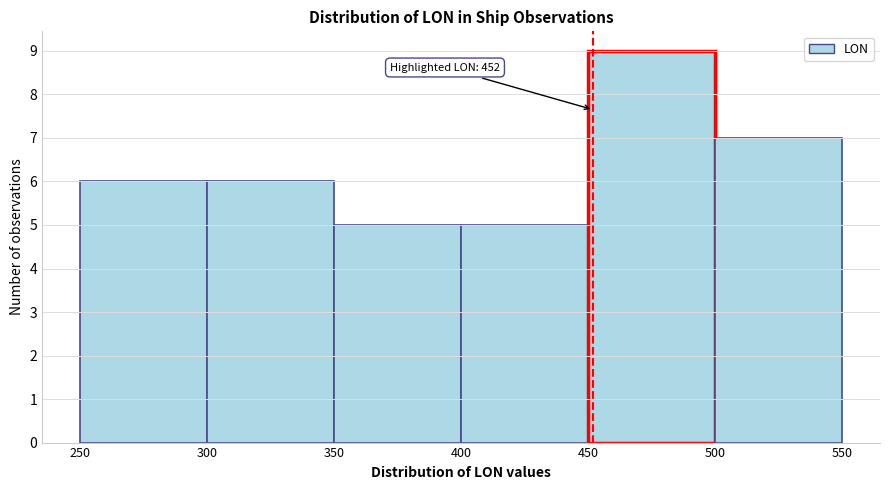

Which range on the x-axis has the tallest bar?

450 to 500